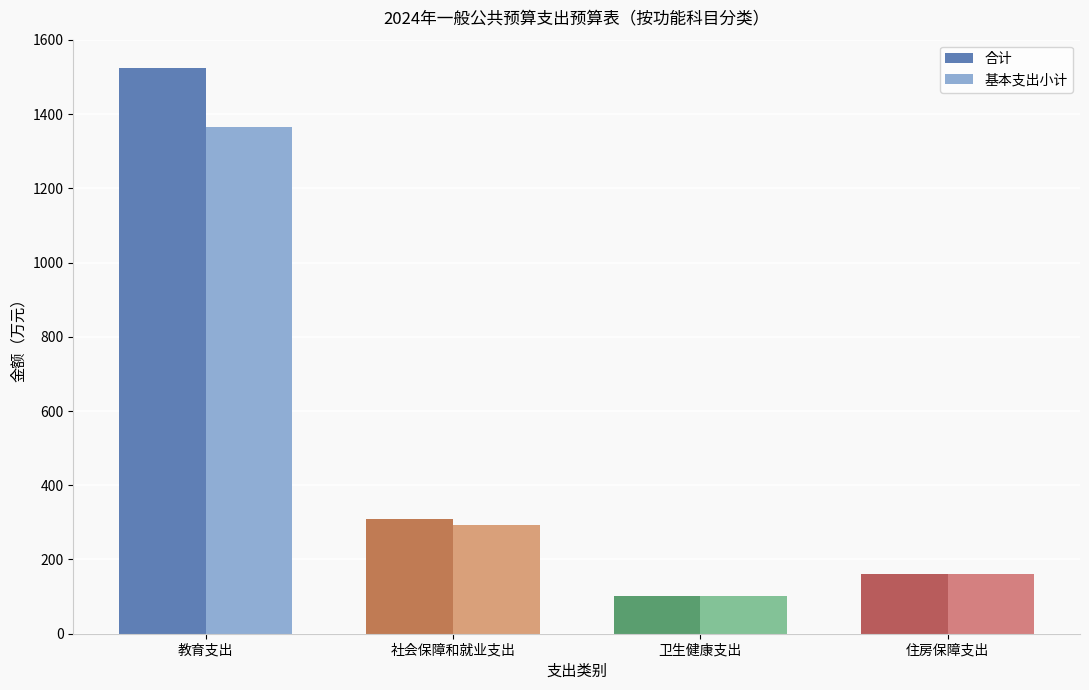

What is the sum of all 合计 values?

2098.1